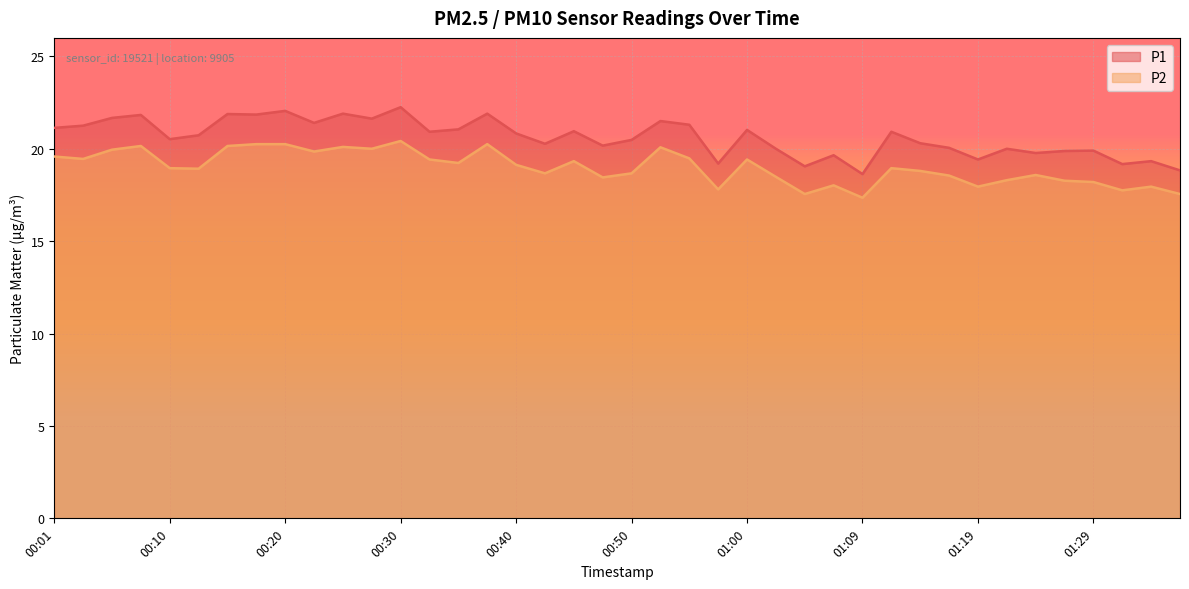

Where is the first local minimum for P2?

00:03